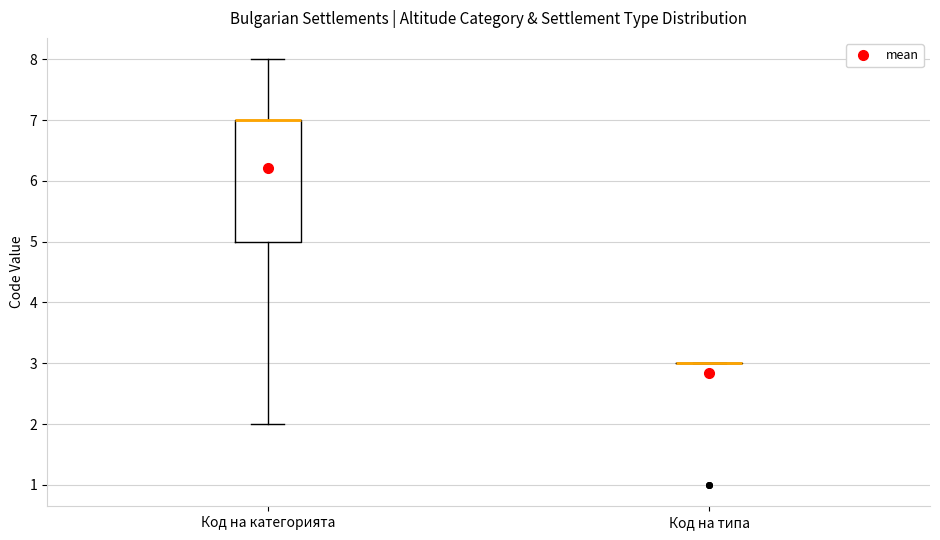

Reading left to right, read every box against the y-axis: the position of its median line, the range the box covers, and the ends of its whiskers. The values are not printed on the chart, so give them approximately, as read against the axis.

Код на категорията: median 7 (drawn on the box's upper edge), box 5 to 7, whiskers 2 to 8
Код на типа: box collapsed to a line at 3, whiskers 3 to 3